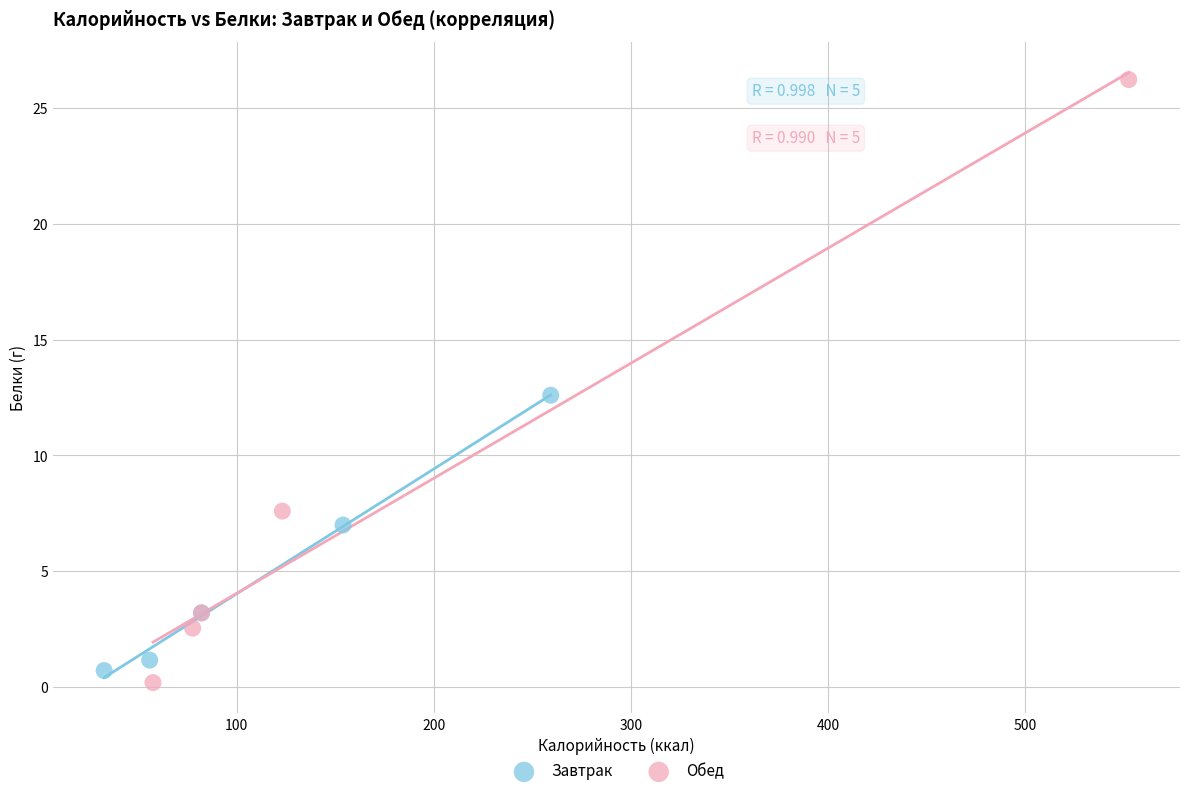

Which series reaches the maximum Y coordinate?

Обед